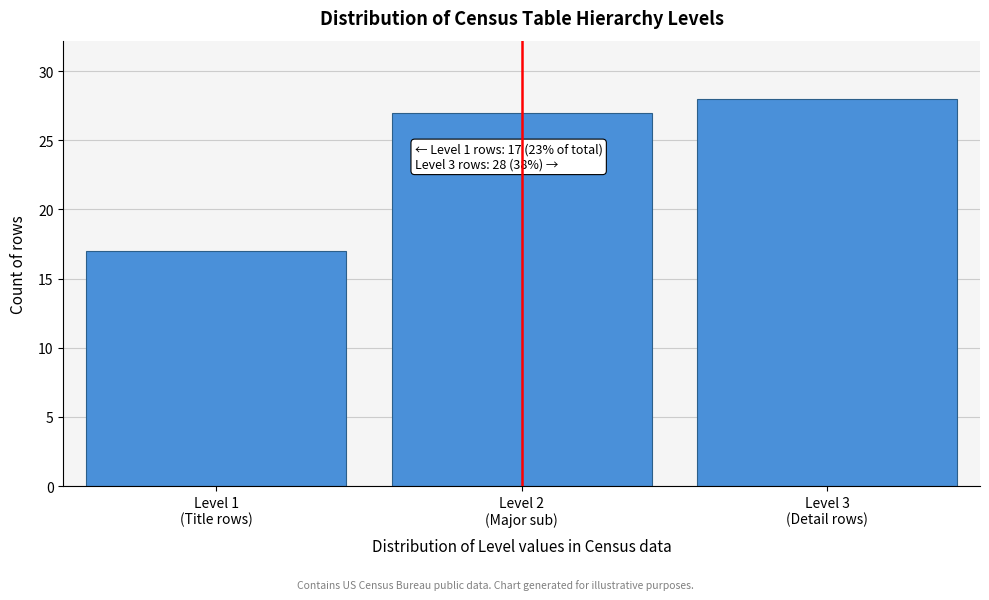

Reading left to right, extract all data points from this chart.

17	27	28